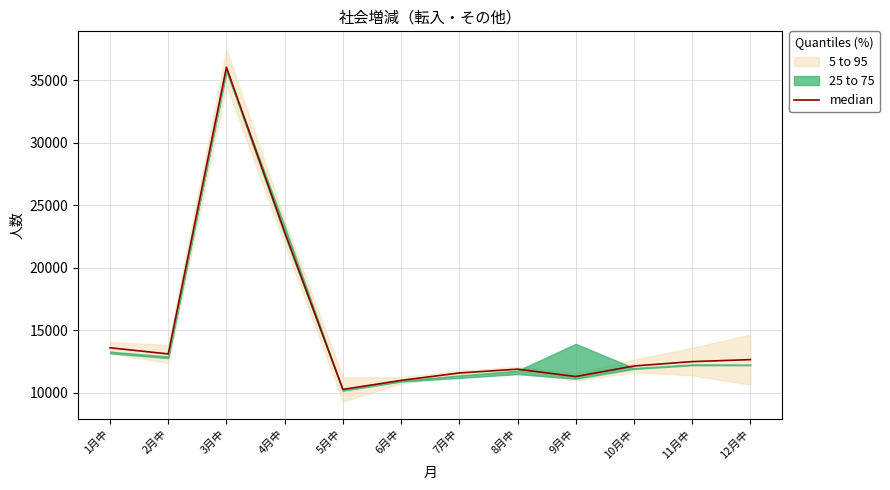

True or false: the data shows 62477.1 at 3月中.

False